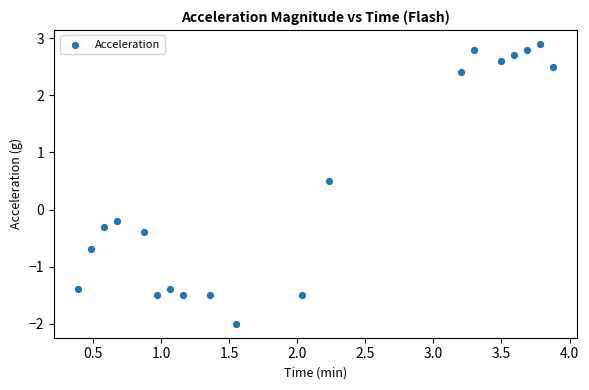

What is the range of X values (max minus min)?

3.5